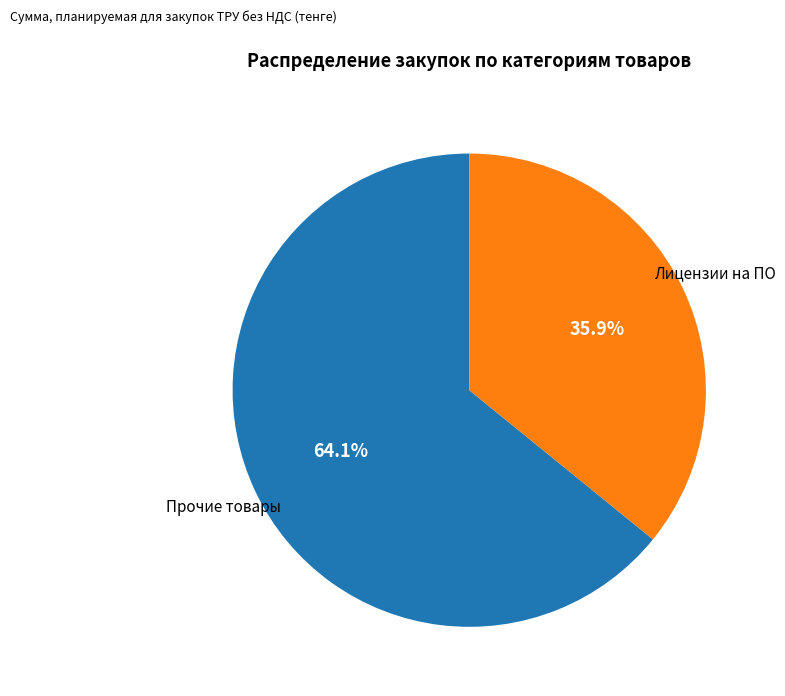

Combined, do Лицензии на ПО and Прочие товары account for over 50%?

Yes